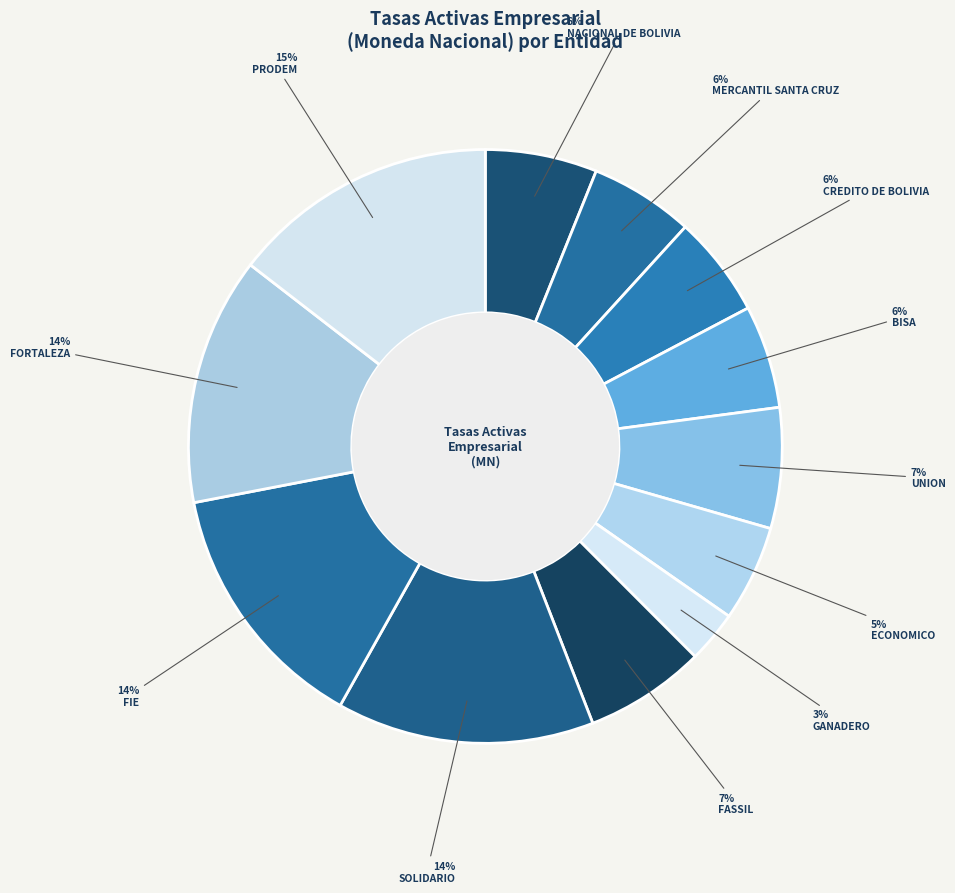

To the nearest percent, what is the average slice percentage?

8%